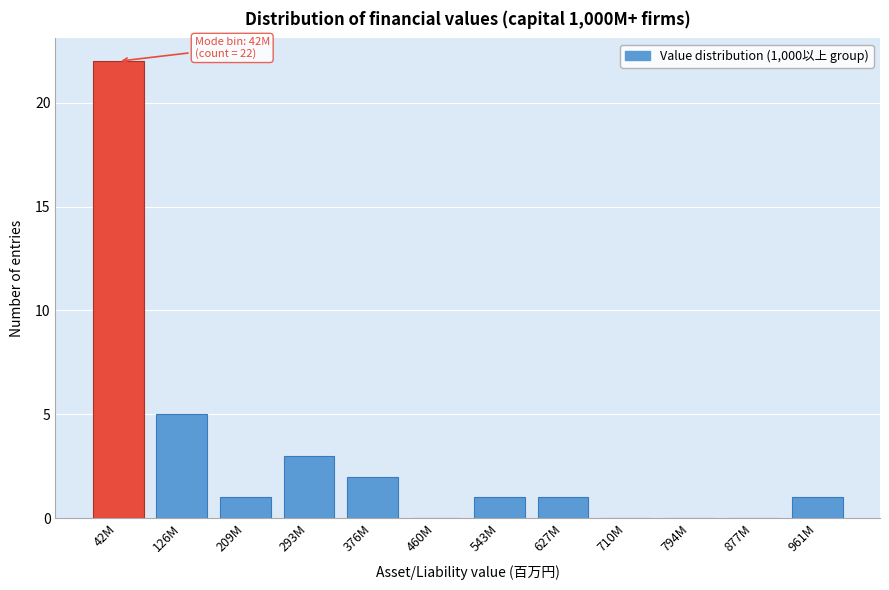

Reading left to right, what are all the values shown in this chart?

42M=22	126M=5	209M=1	293M=3	376M=2	460M=0	543M=1	627M=1	710M=0	794M=0	877M=0	961M=1